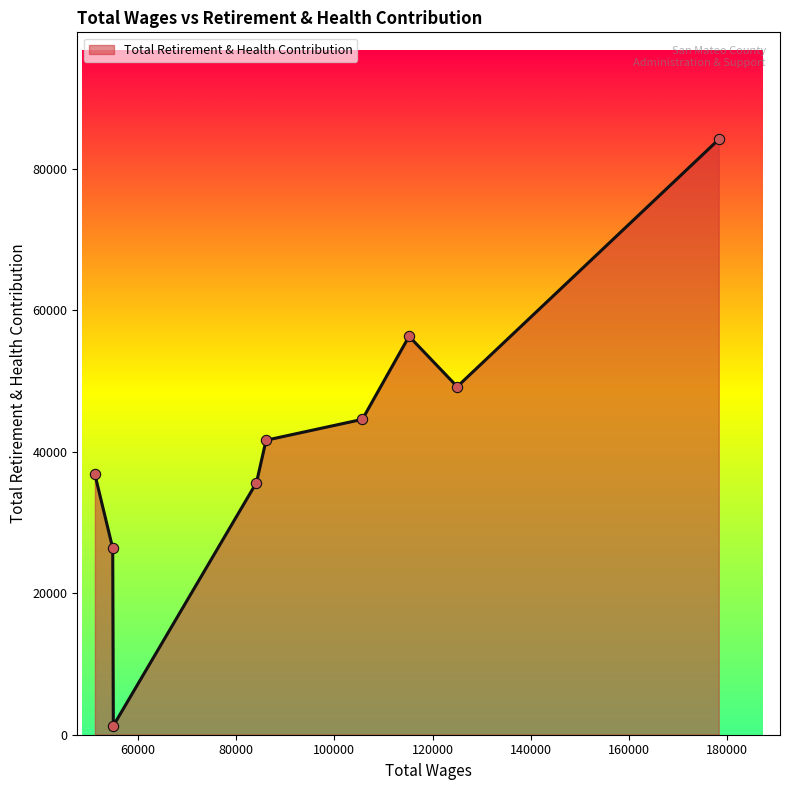

What is the maximum value shown in the chart?

84106